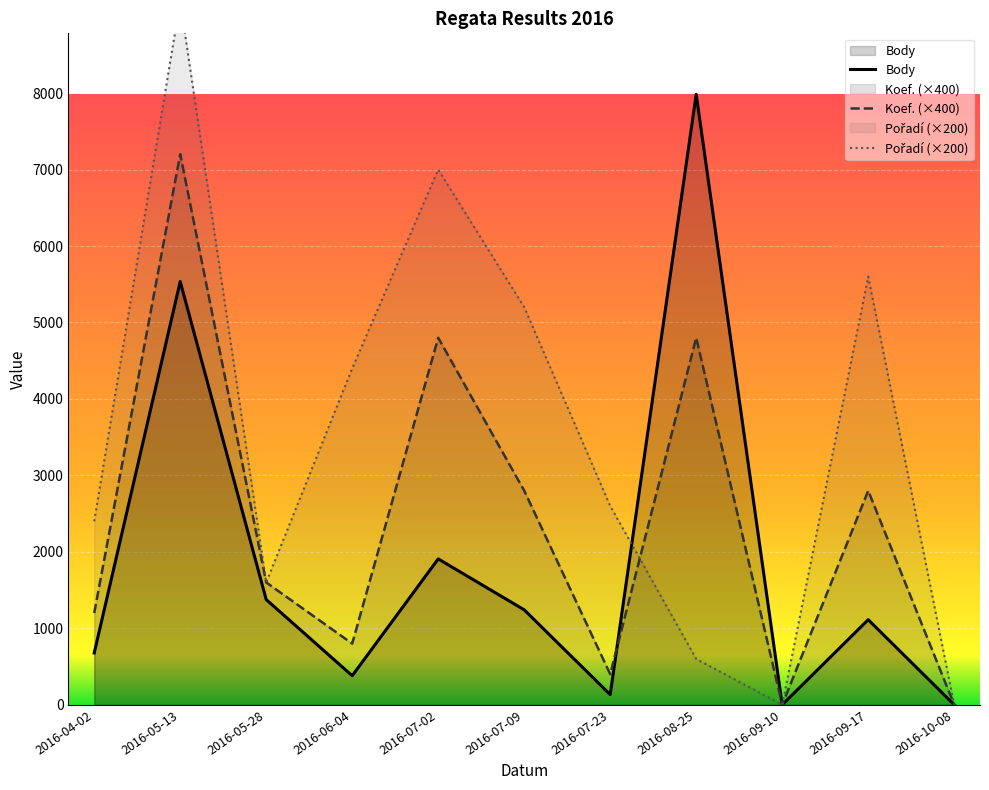

True or false: Pořadí has more than 1 points higher than both neighbors.

True